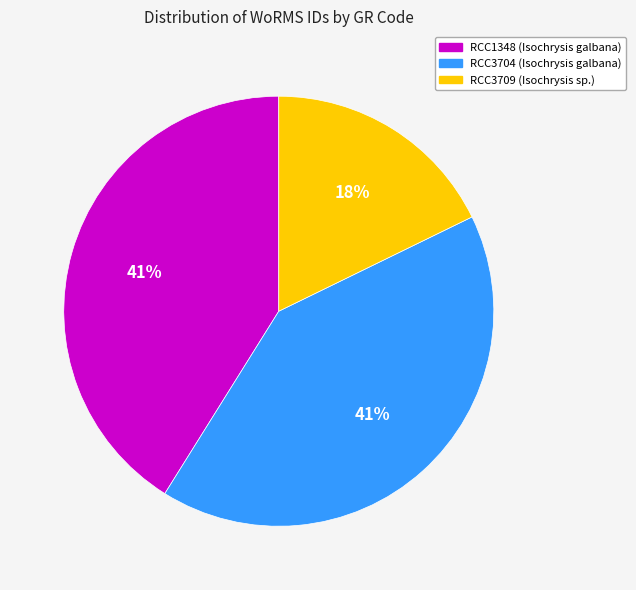

Combined, do RCC3709 (Isochrysis sp.) and RCC1348 (Isochrysis galbana) account for over 50%?

Yes